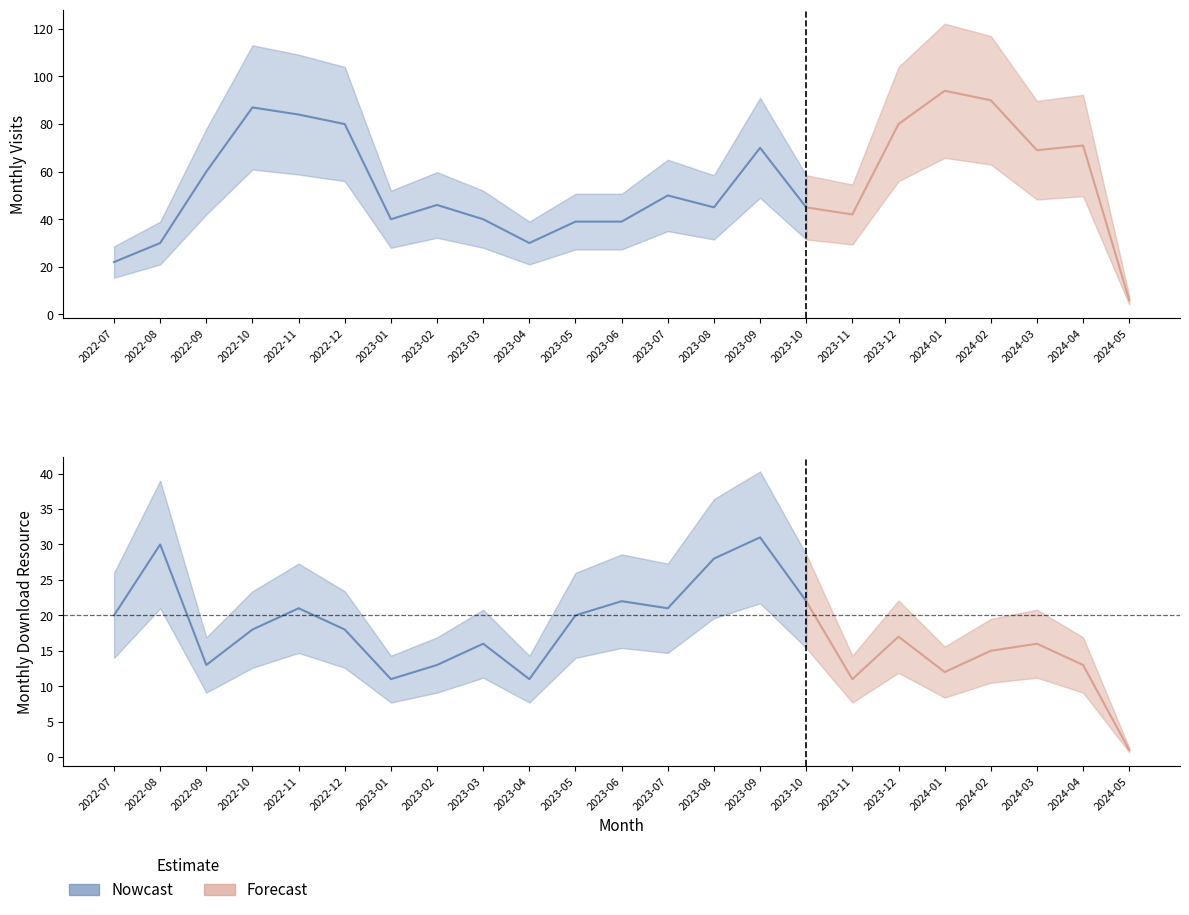

At which category is the sum across all series the highest?

2024-01